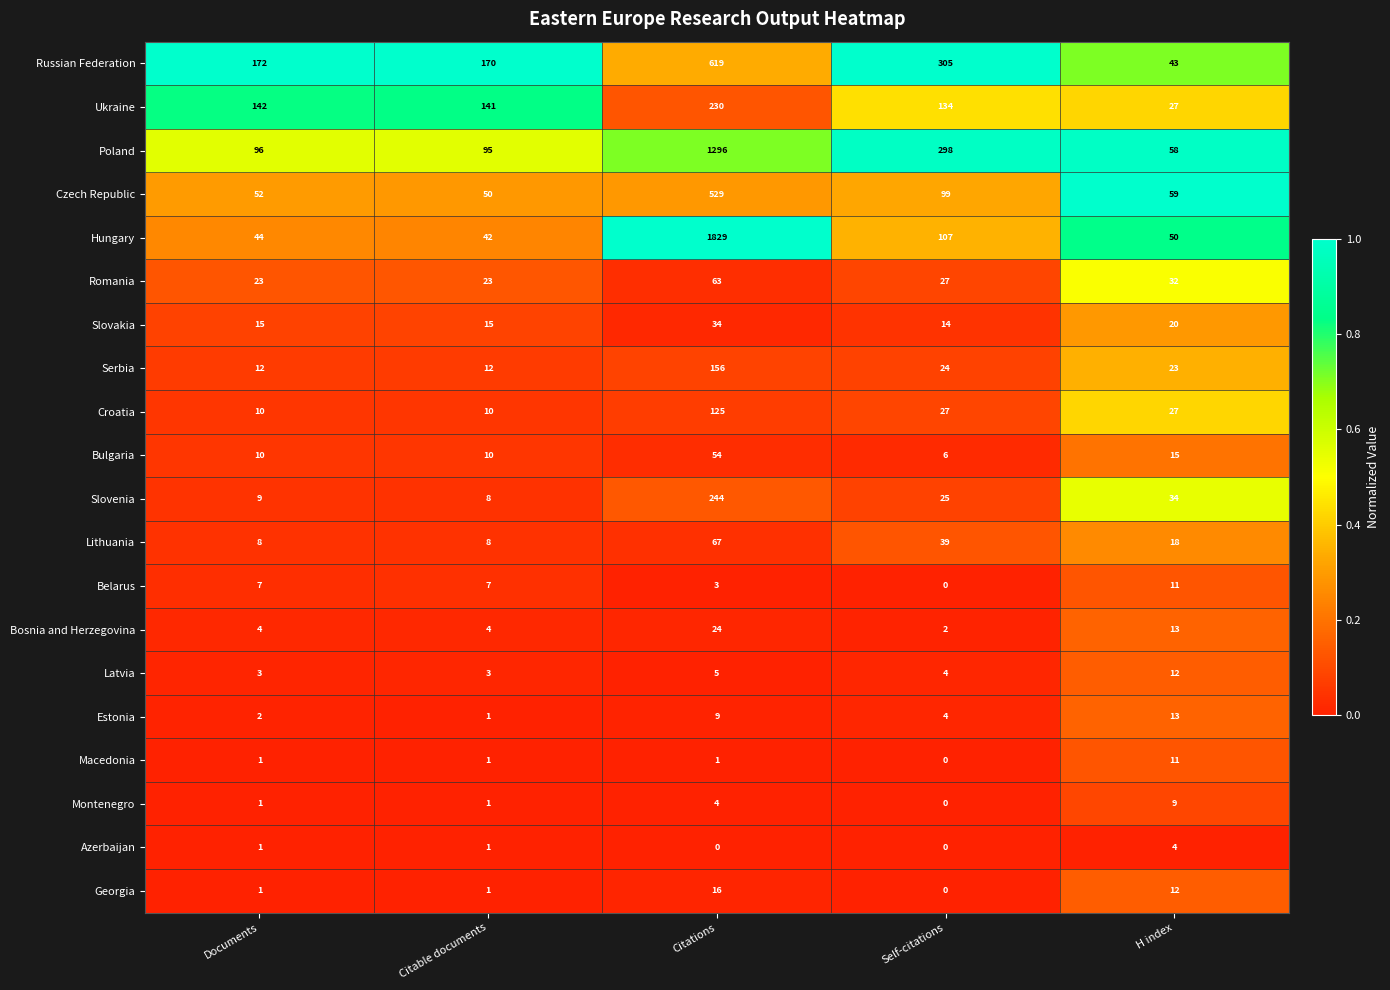

What is the total value across all series at Citations?

5308